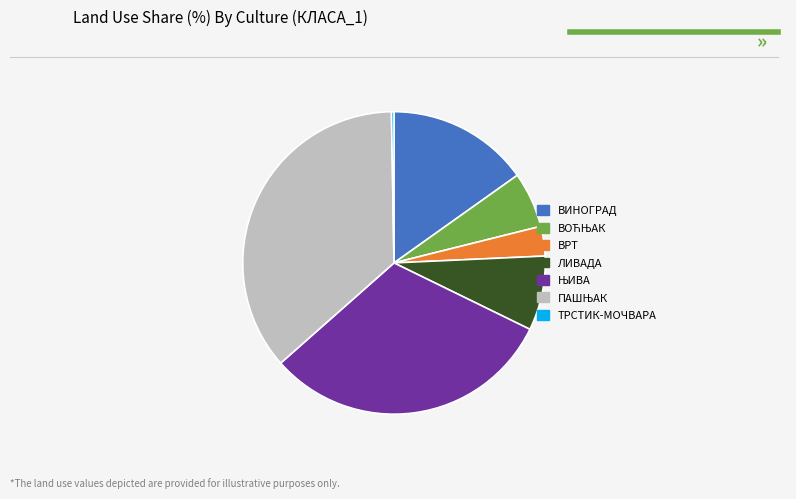

The ВИНОГРАД slice represents 15% of the pie. True or false?

True